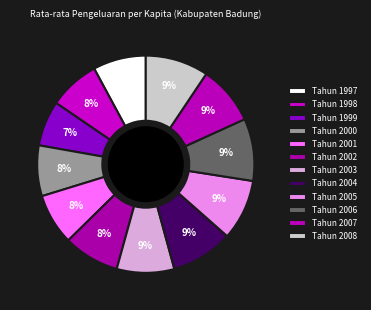

To the nearest percent, what is the average slice percentage?

8%